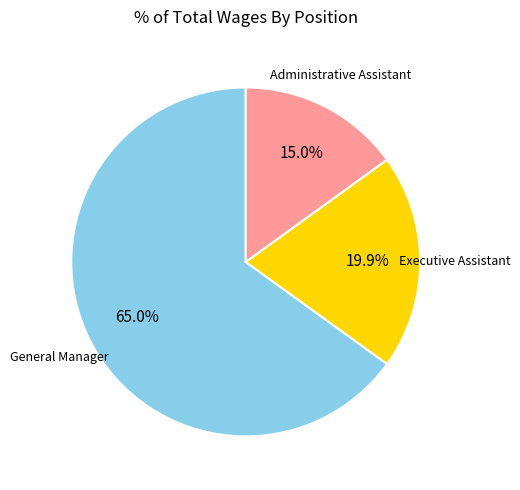

To the nearest percent, what is the combined percentage of General Manager and Executive Assistant?

85%